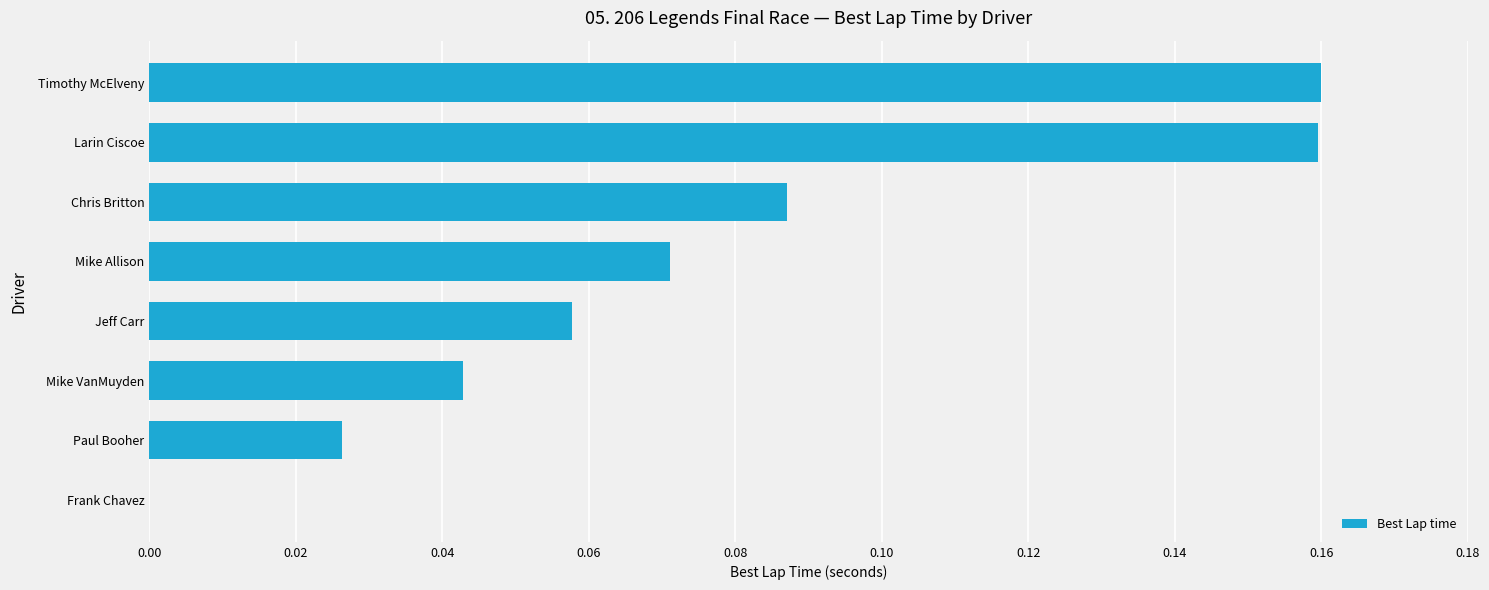

Between Mike Allison and Frank Chavez, which is larger?

Mike Allison